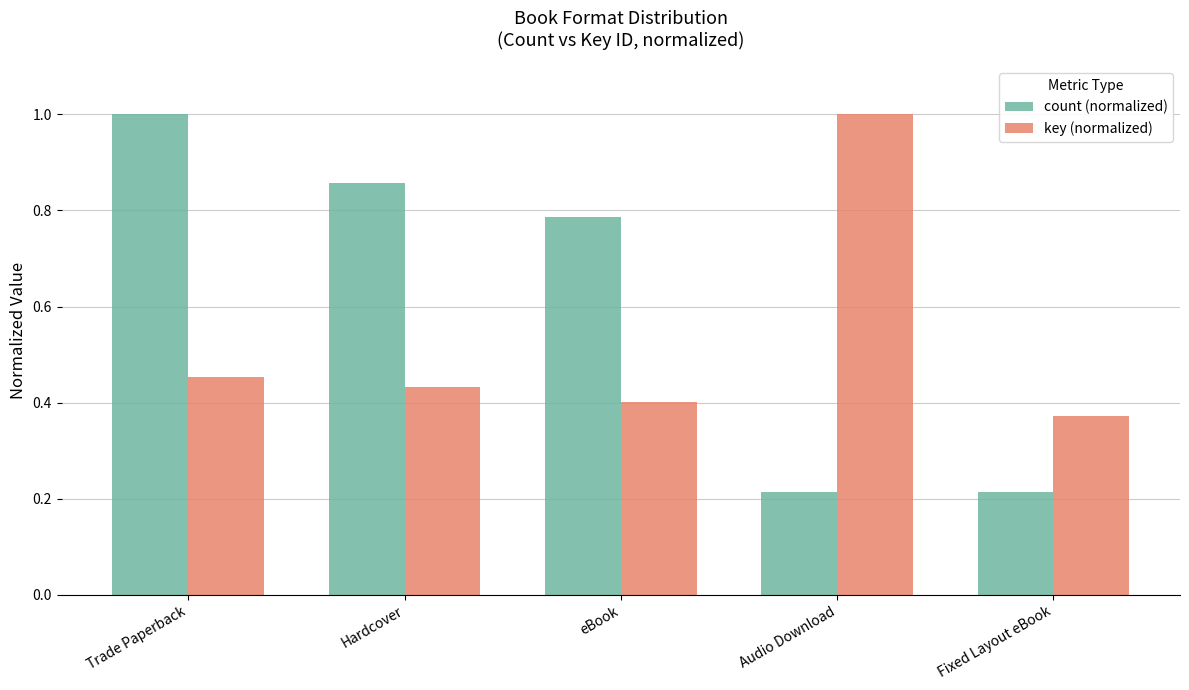

Which series has the largest total across all categories?

count (normalized)